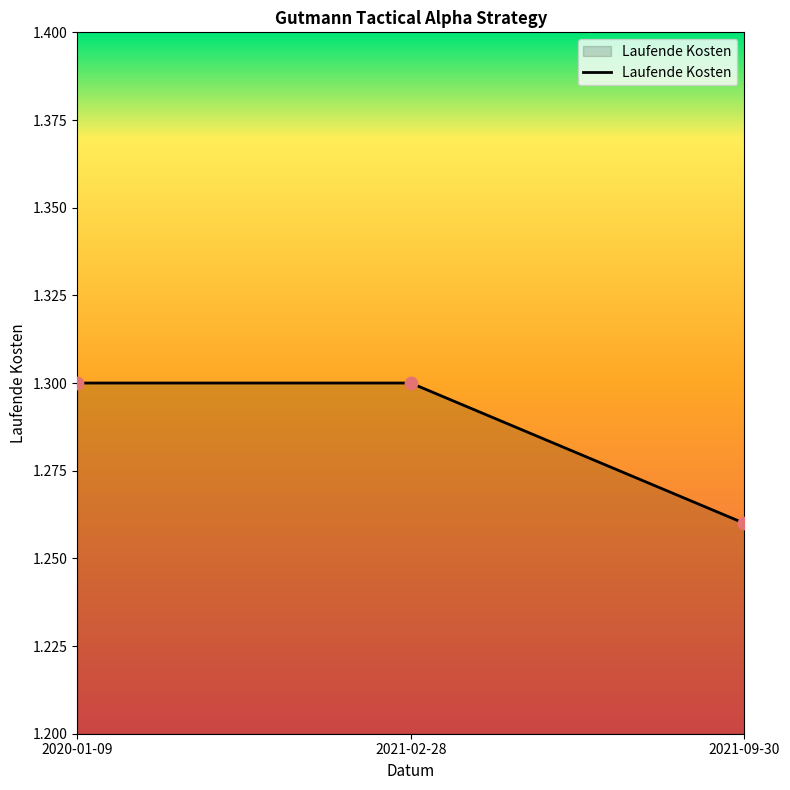

Which has a higher value, 2020-01-09 or 2021-09-30?

2020-01-09